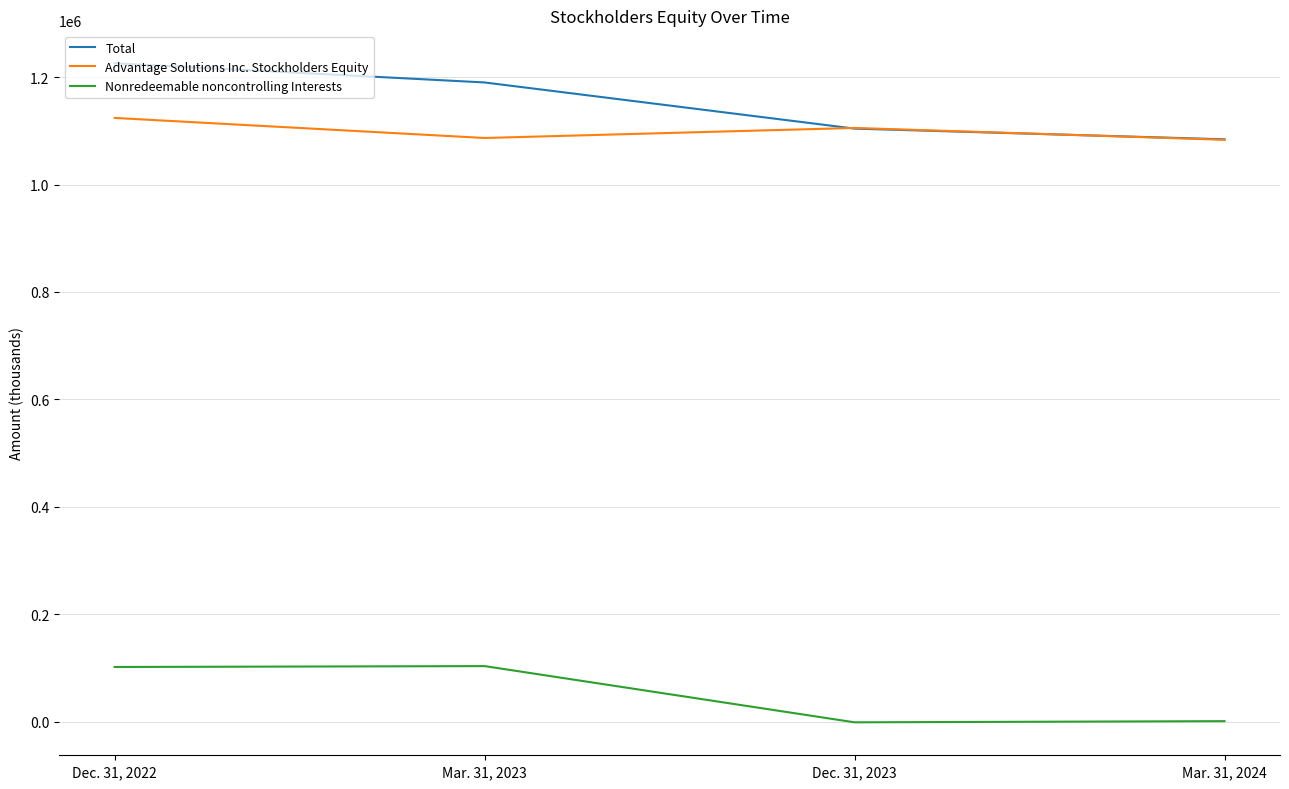

The value of Advantage Solutions Inc. Stockholders Equity at Mar. 31, 2024 is 1853444. True or false?

False